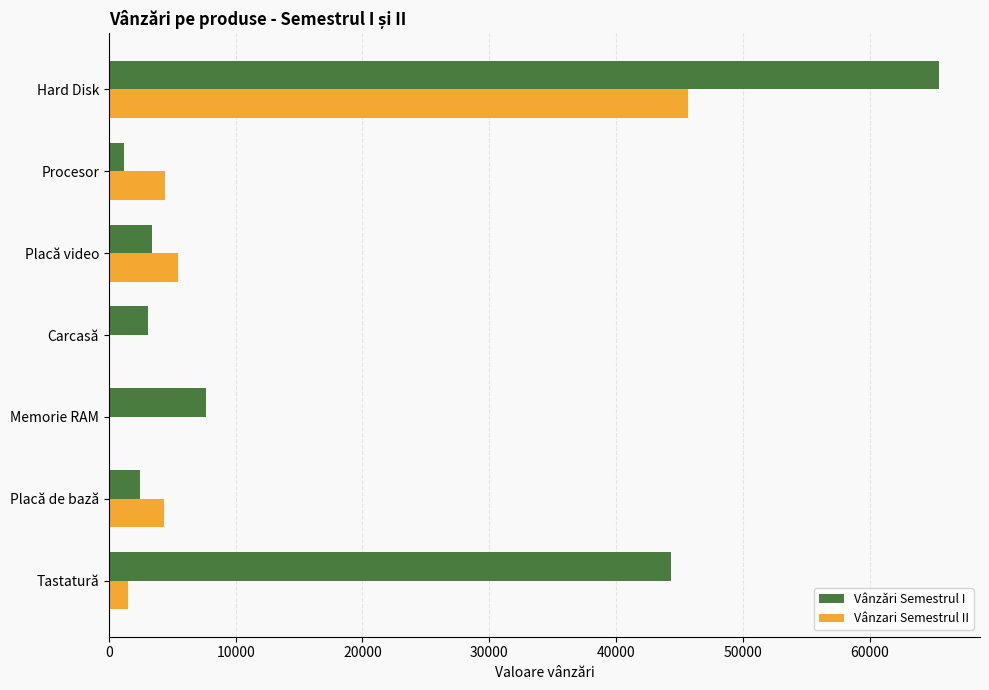

What is the highest value of the Vânzǎri Semestrul I series?

65434